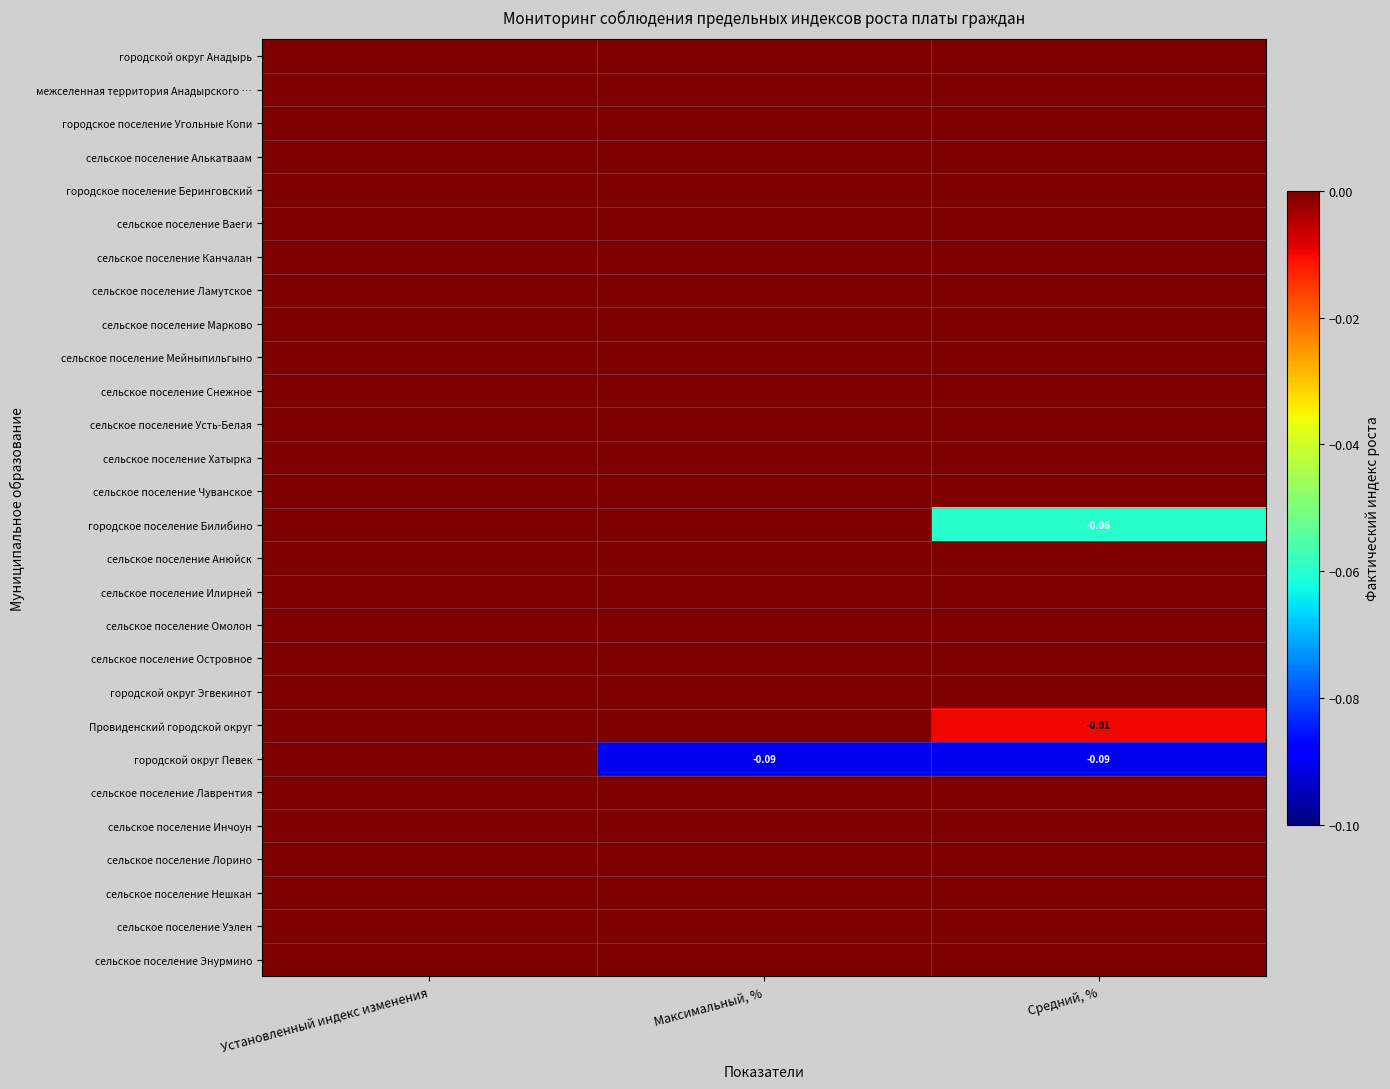

Where is городское поселение Беринговский nearest to the value 0?

Установленный индекс изменения